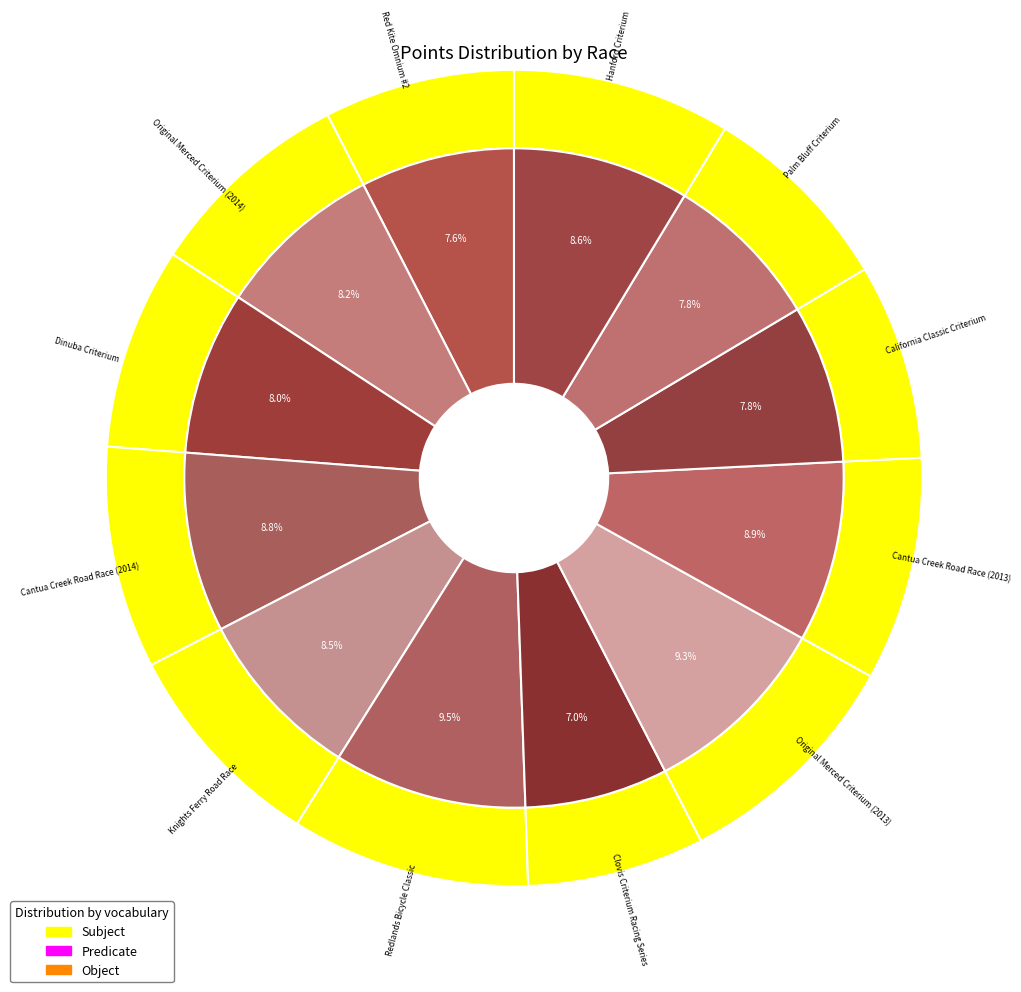

To the nearest percent, what portion does Original Merced Criterium (2013) represent?

9%